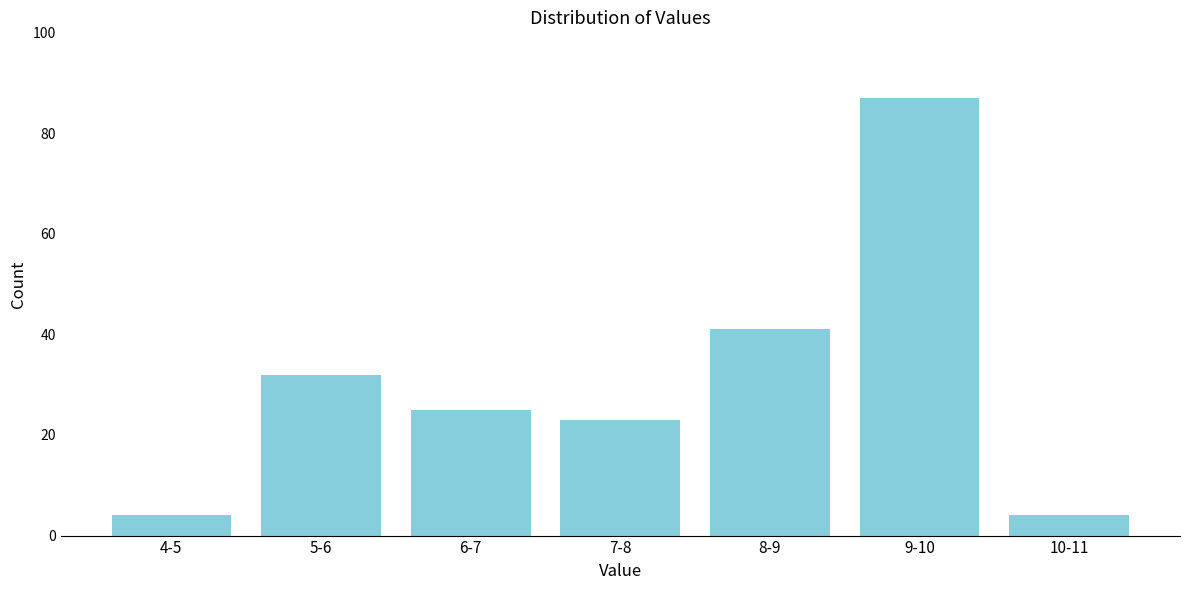

Reading right to left, transcribe all the data shown in this chart.

4	87	41	23	25	32	4